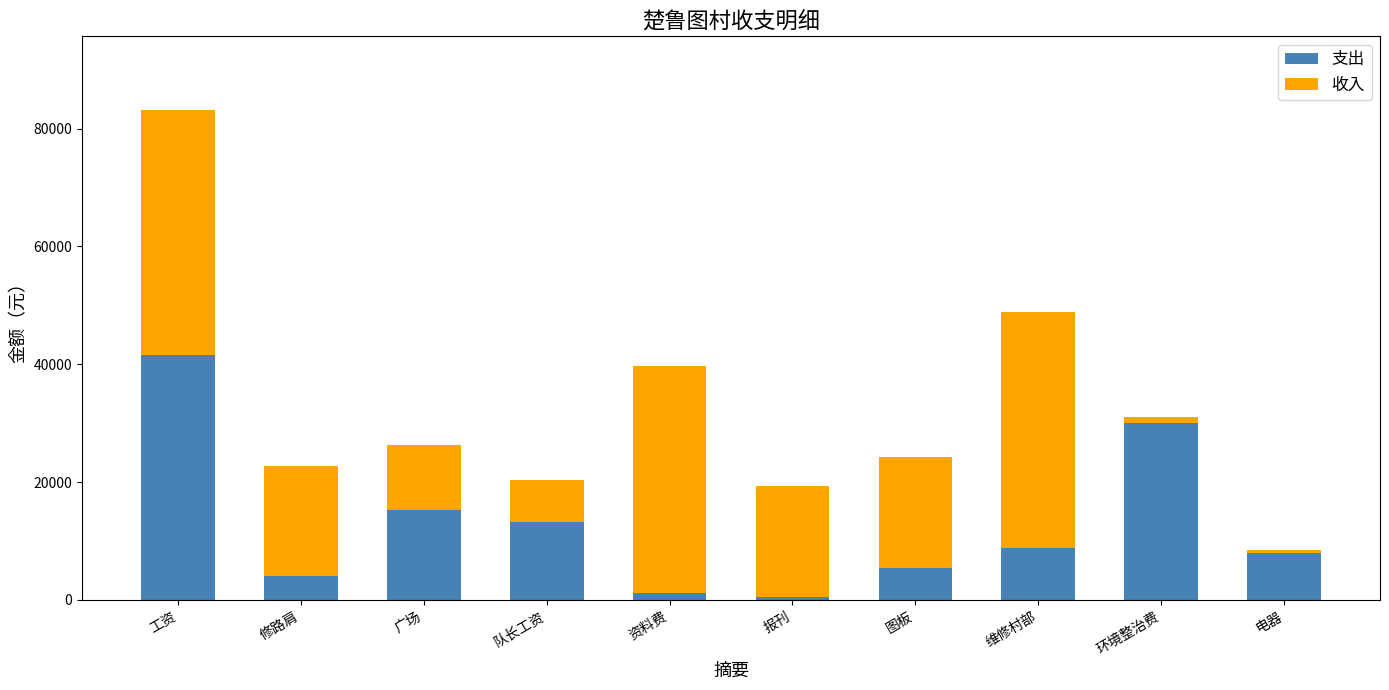

Which category has the highest value in the 支出 series?

工资